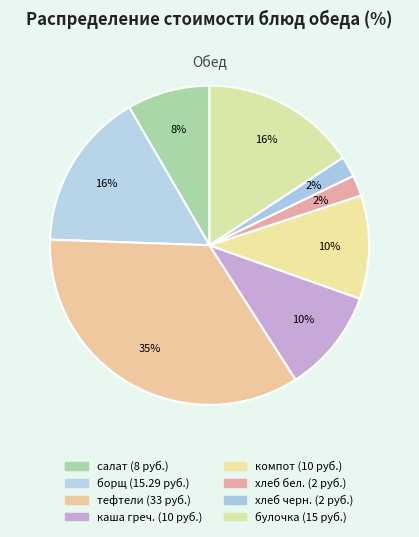

Rank the categories by value from highest to lowest.

тефтели из говядины, борщ с капустой и картофелем, булочка сдобная, каша гречневая с масл., компот из свеж.яблок, салат из свежих огурцов, хлеб белый, хлеб ржаной